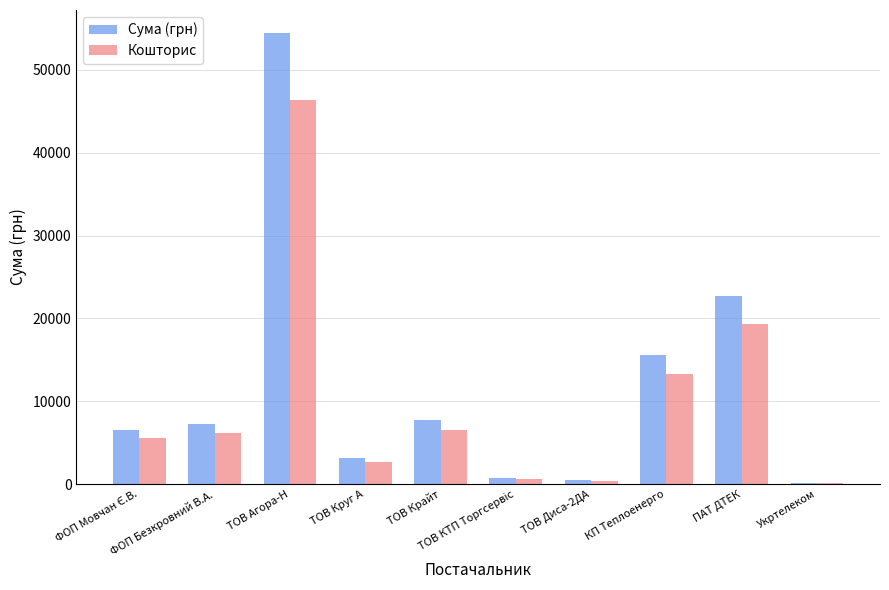

Which series has the largest range (max minus min)?

Сума (грн)